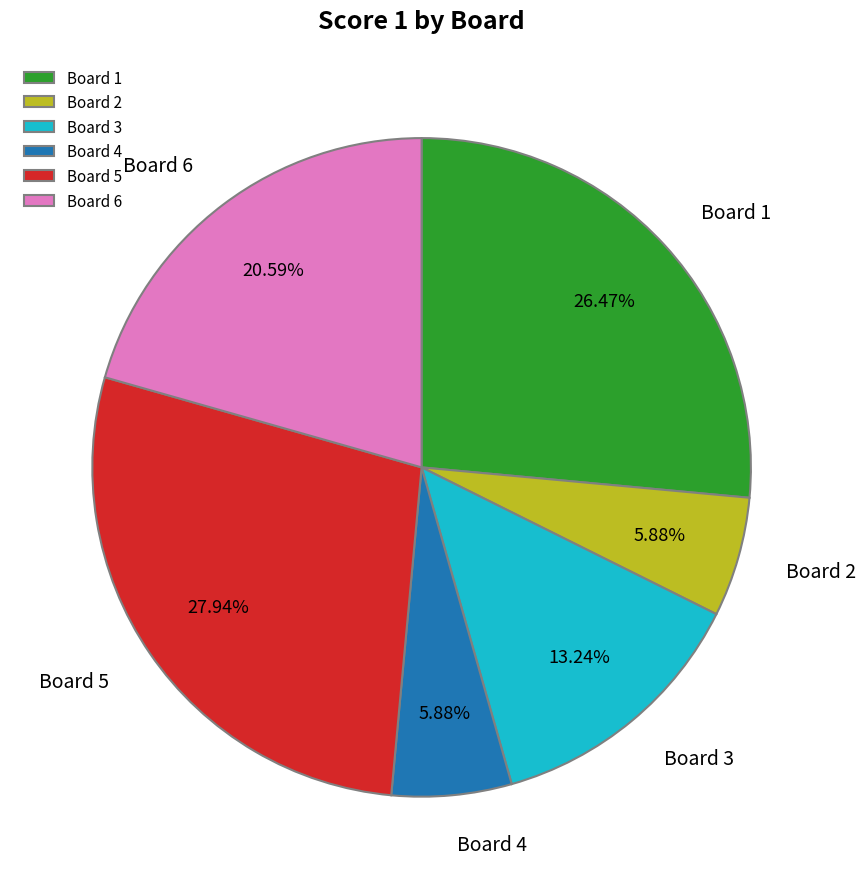

Is the sum of Board 2 and Board 5 greater than half?

No